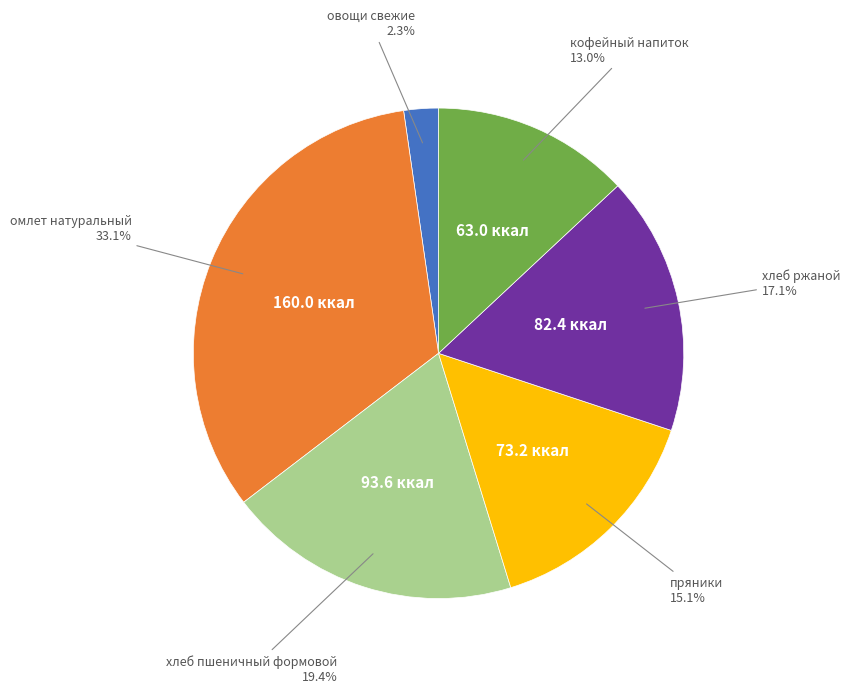

Is there any slice that represents more than half of the pie?

No